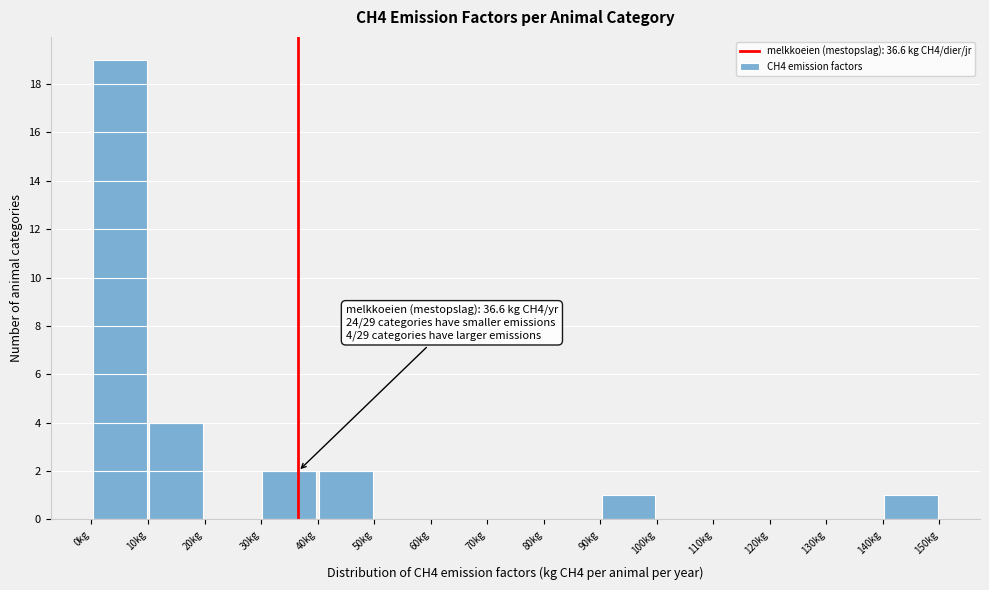

Which range on the x-axis has the tallest bar?

0 to 10